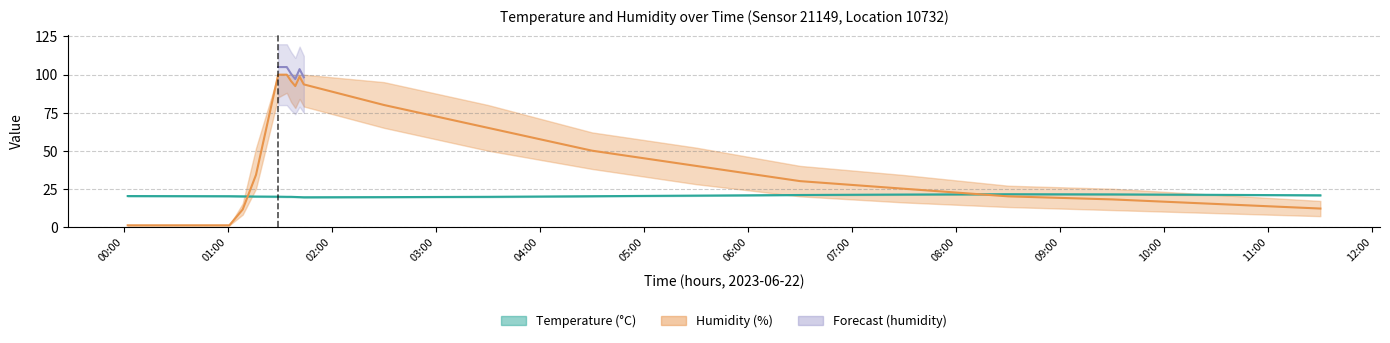

What is the value of the temperature_low point at the 17th from the left?

21.2